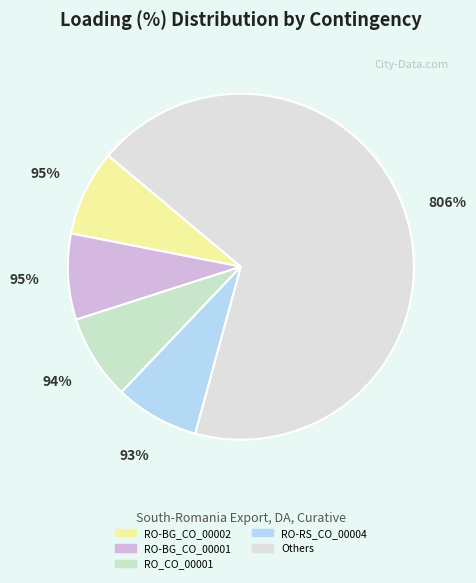

To the nearest percent, what portion does RO_CO_00001 represent?

8%